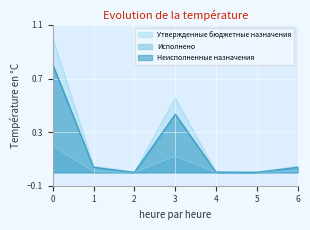

How many interior local peaks does the Исполнено series have?

1